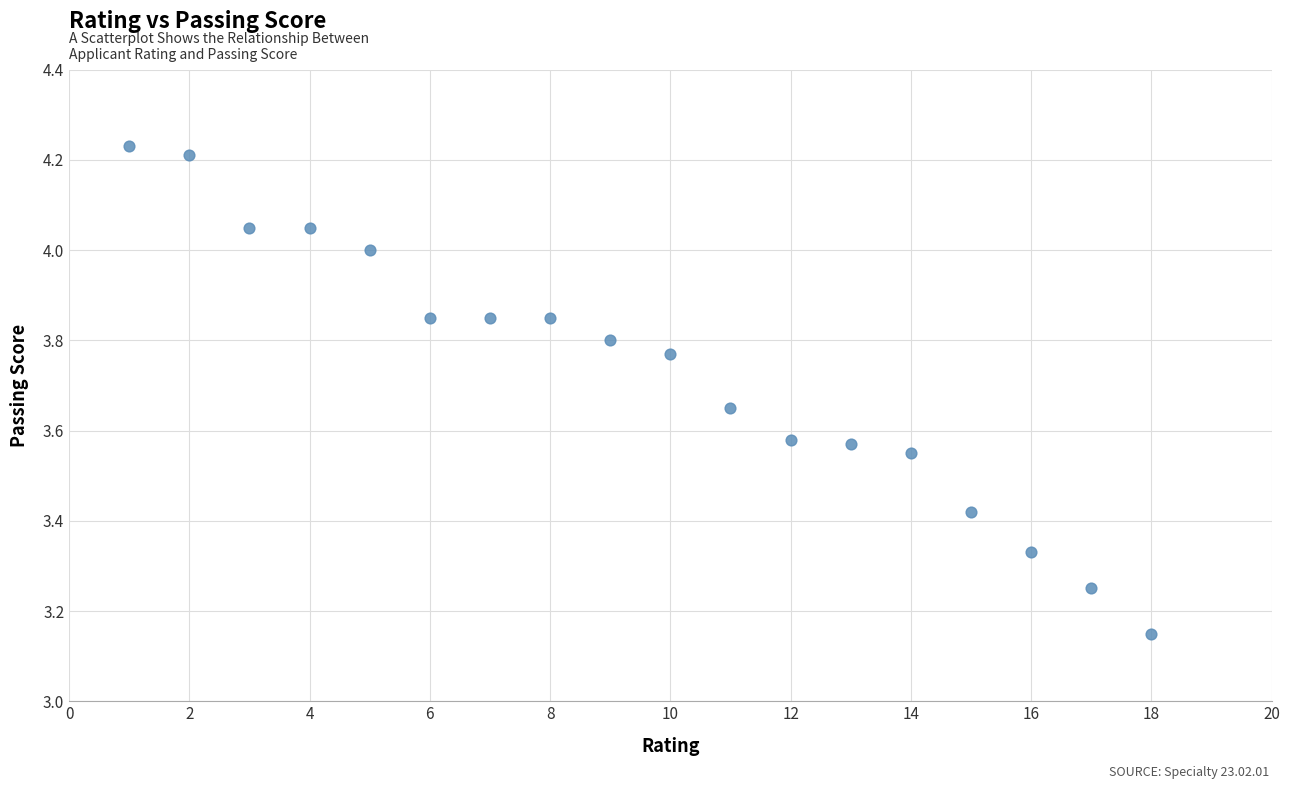

What is the range of Y values (max minus min)?

1.1